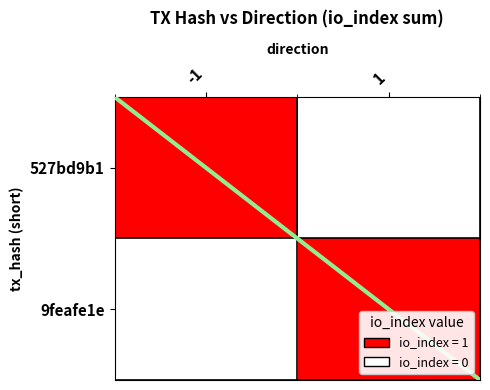

Which category has the lowest value across all series?

1